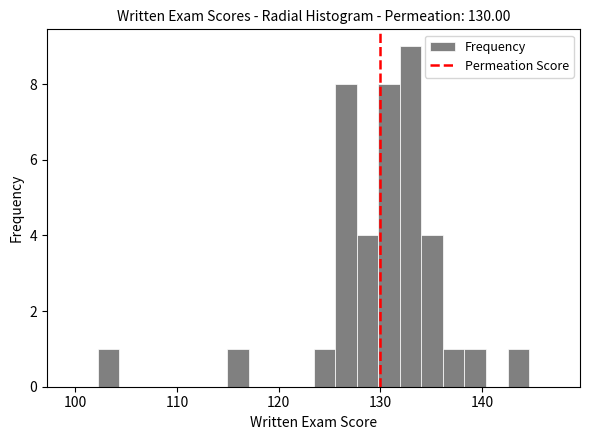

Around what value on the x-axis is the tallest bar? Give the approximate position of its centre, as read against the axis.

133